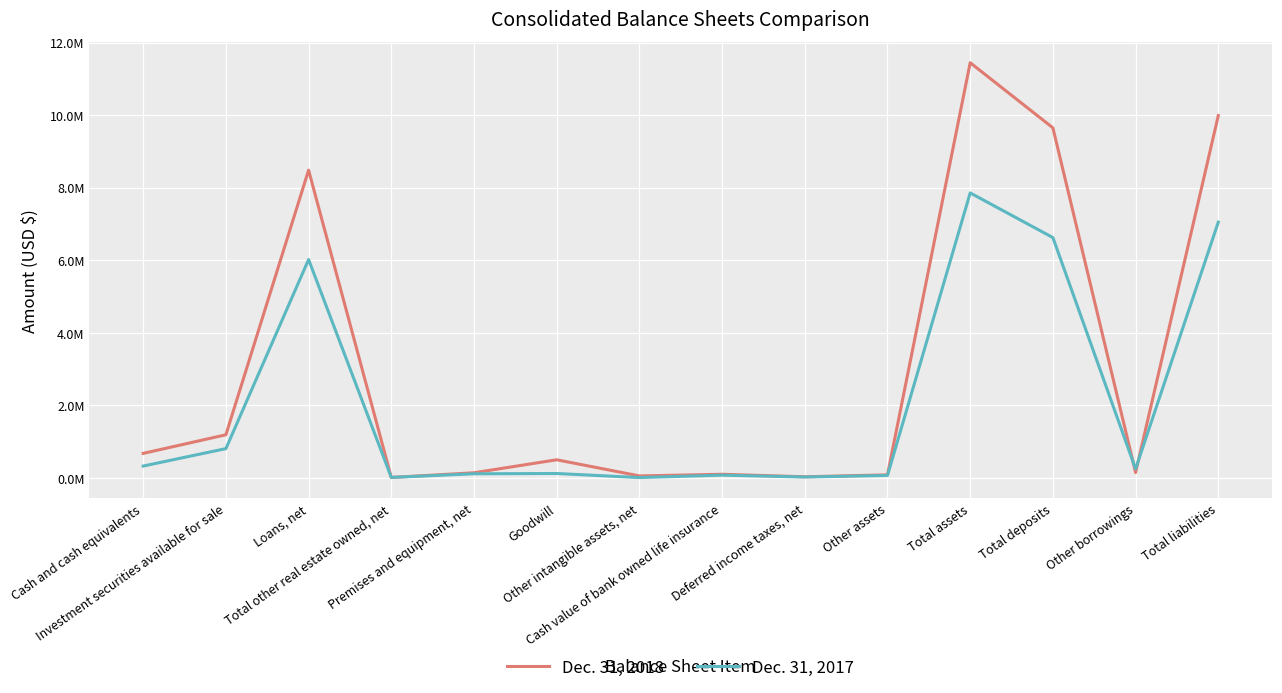

Where is Dec. 31, 2018 nearest to the value 5730134?

Loans, net